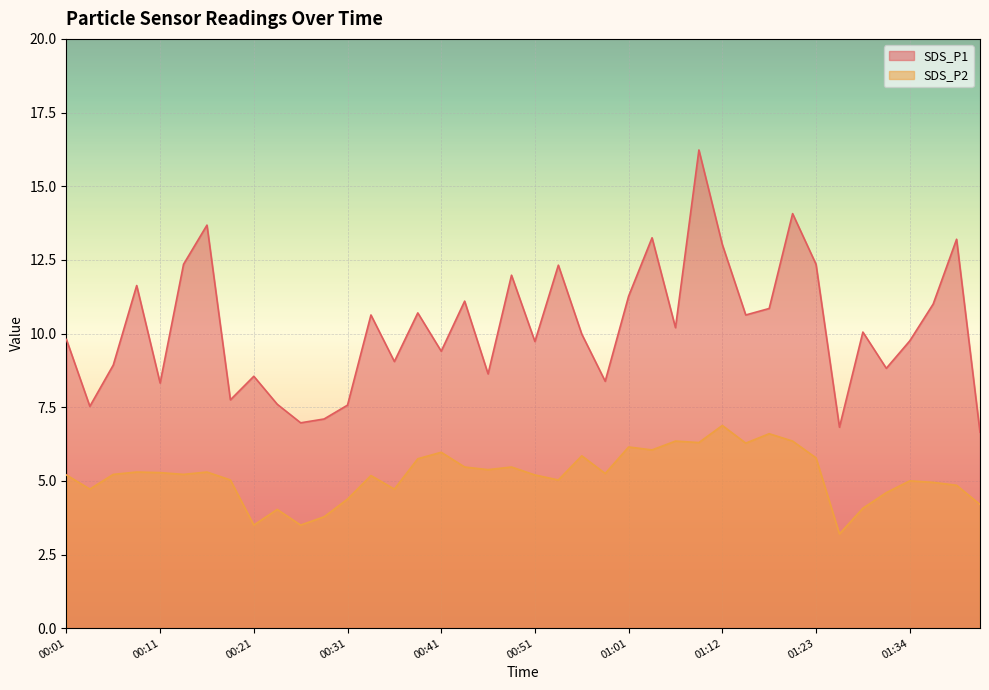

What is the maximum value shown in the chart?

16.2